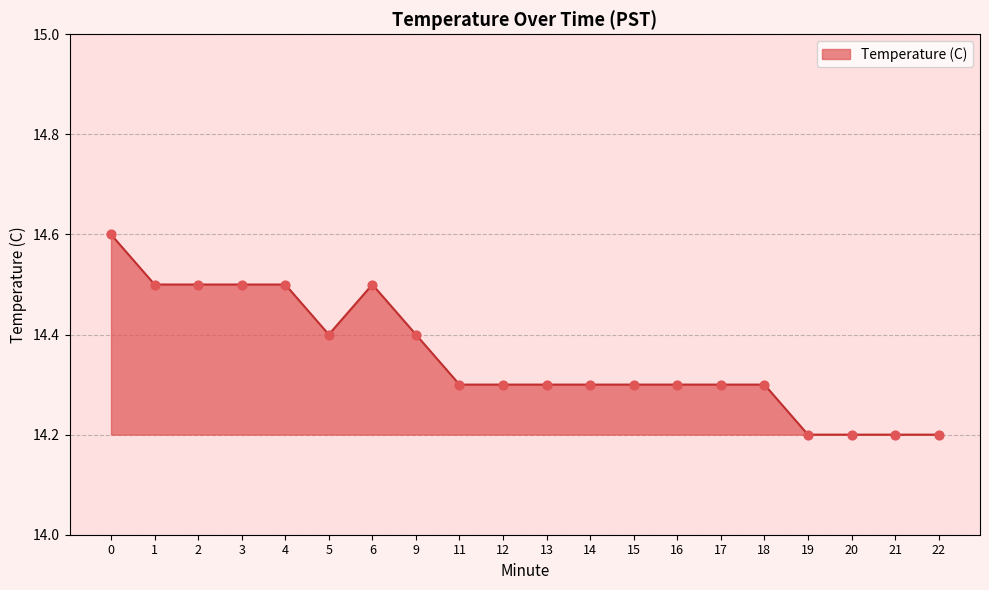

Between 21 and 15, which is larger?

15